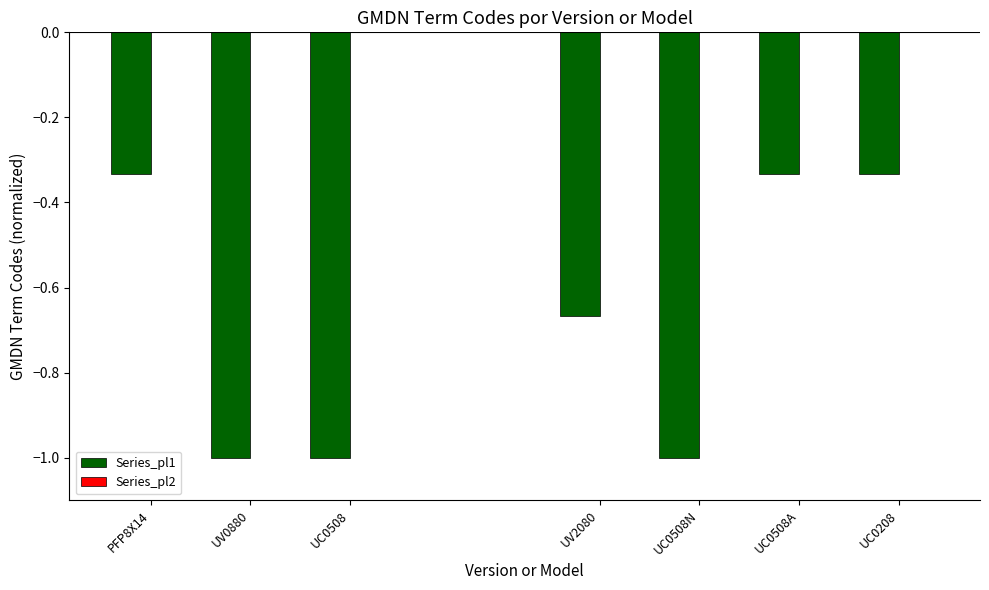

The value of Series_pl2 at PFP8X14 is 0.5. True or false?

False